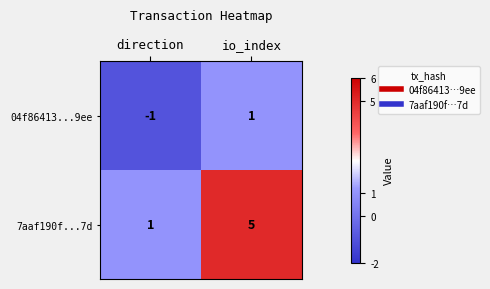

How many data points does each series have?

2